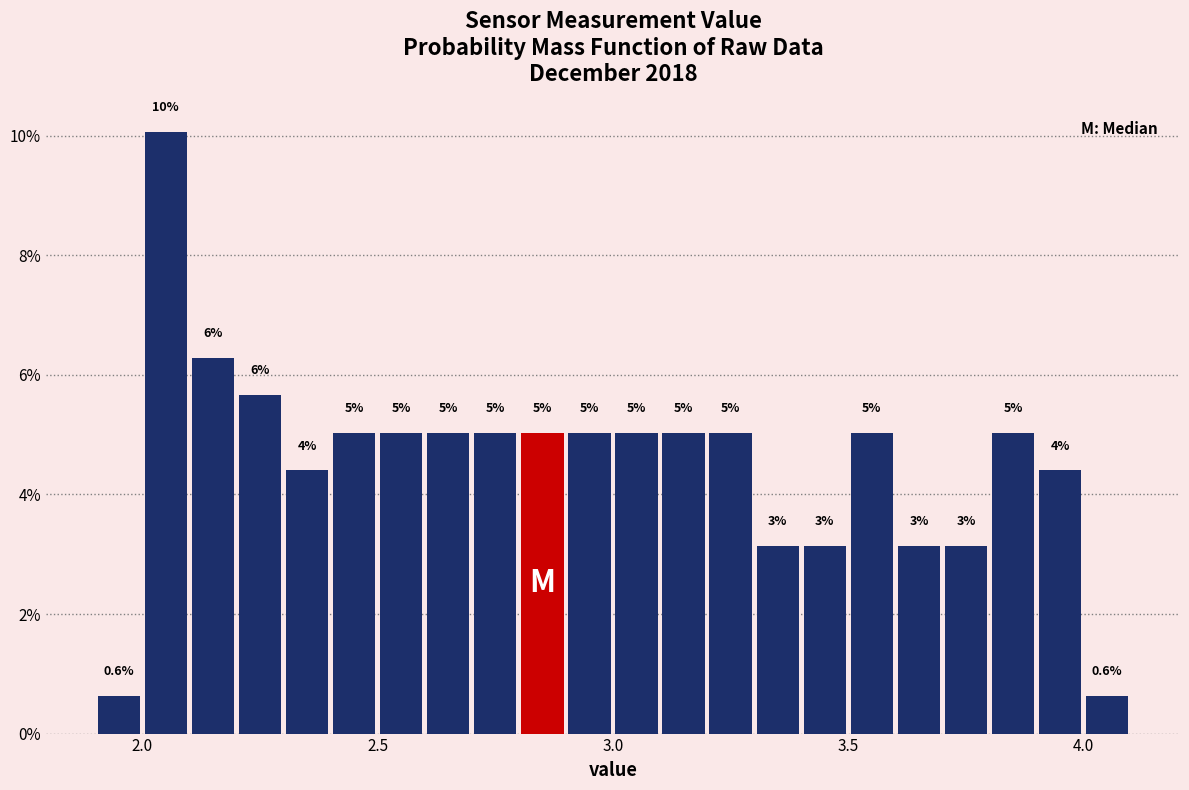

Read against the x-axis, roughly where is the centre of the tallest bar?

2.05